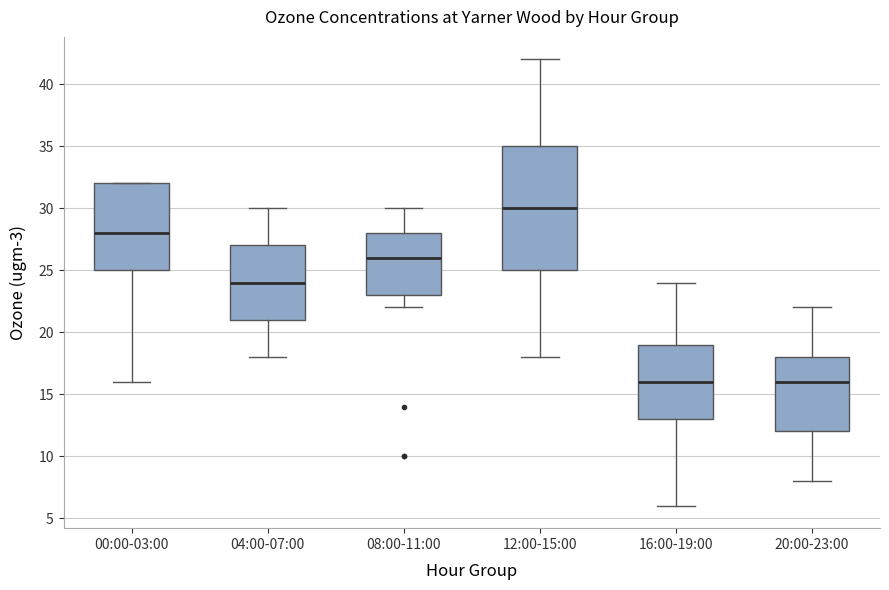

Reading left to right, transcribe this box plot: for each box, give where its median line is, the range the box spans, and where its two whiskers end, as read against the y-axis. The values are not printed on the chart, so give them approximately, as read against the axis.

00:00-03:00: median 28, box 25 to 32, whiskers 16 to 32
04:00-07:00: median 24, box 21 to 27, whiskers 18 to 30
08:00-11:00: median 26, box 23 to 28, whiskers 22 to 30
12:00-15:00: median 30, box 25 to 35, whiskers 18 to 42
16:00-19:00: median 16, box 13 to 19, whiskers 6 to 24
20:00-23:00: median 16, box 12 to 18, whiskers 8 to 22